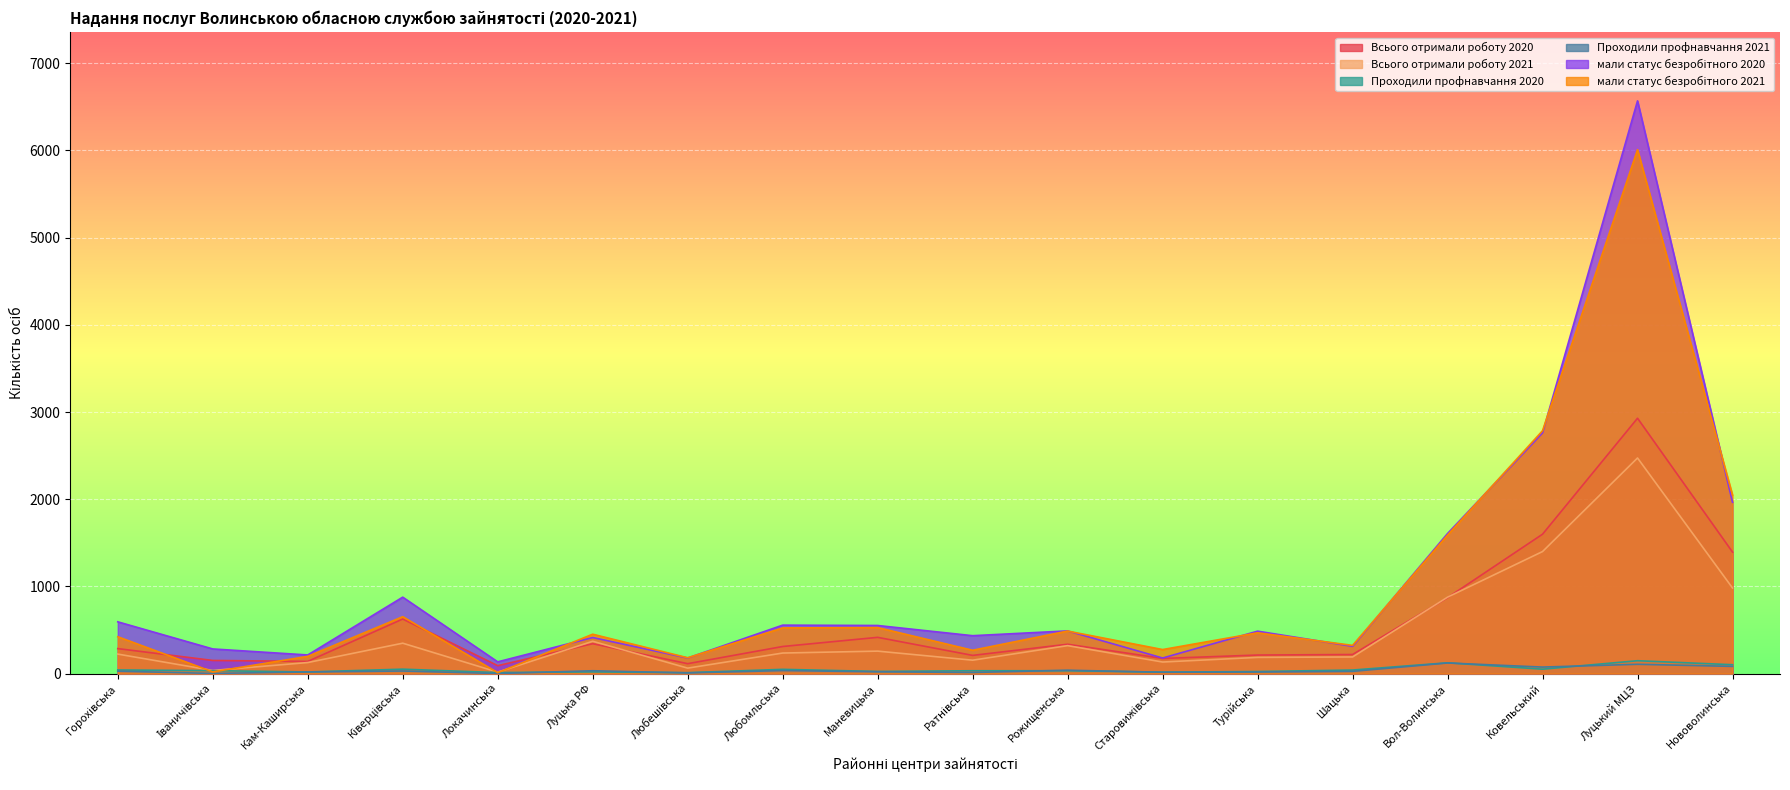

What position from the right is Вол-Волинська?

4